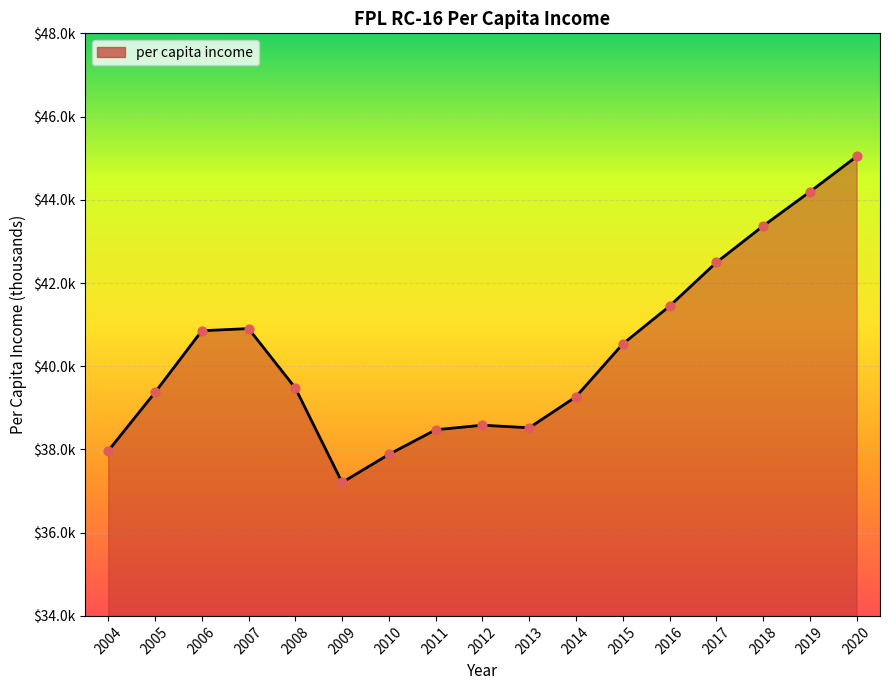

Is this an area chart (filled region under the line)?

Yes